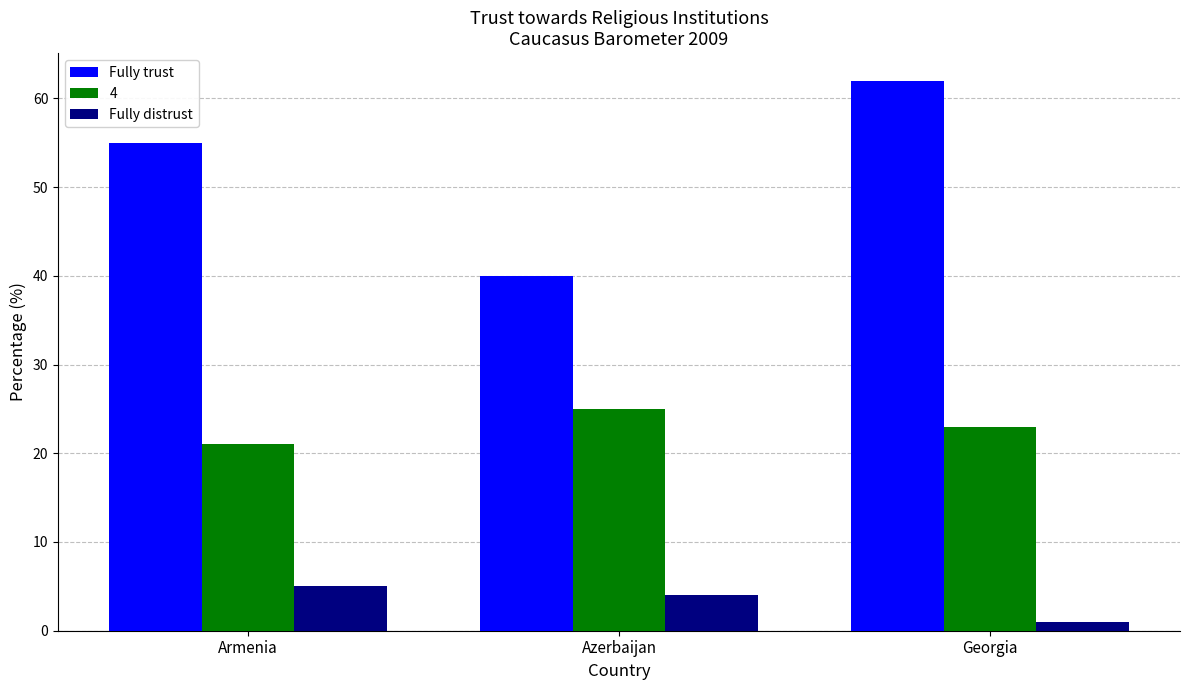

Does the chart contain stacked bars?

No